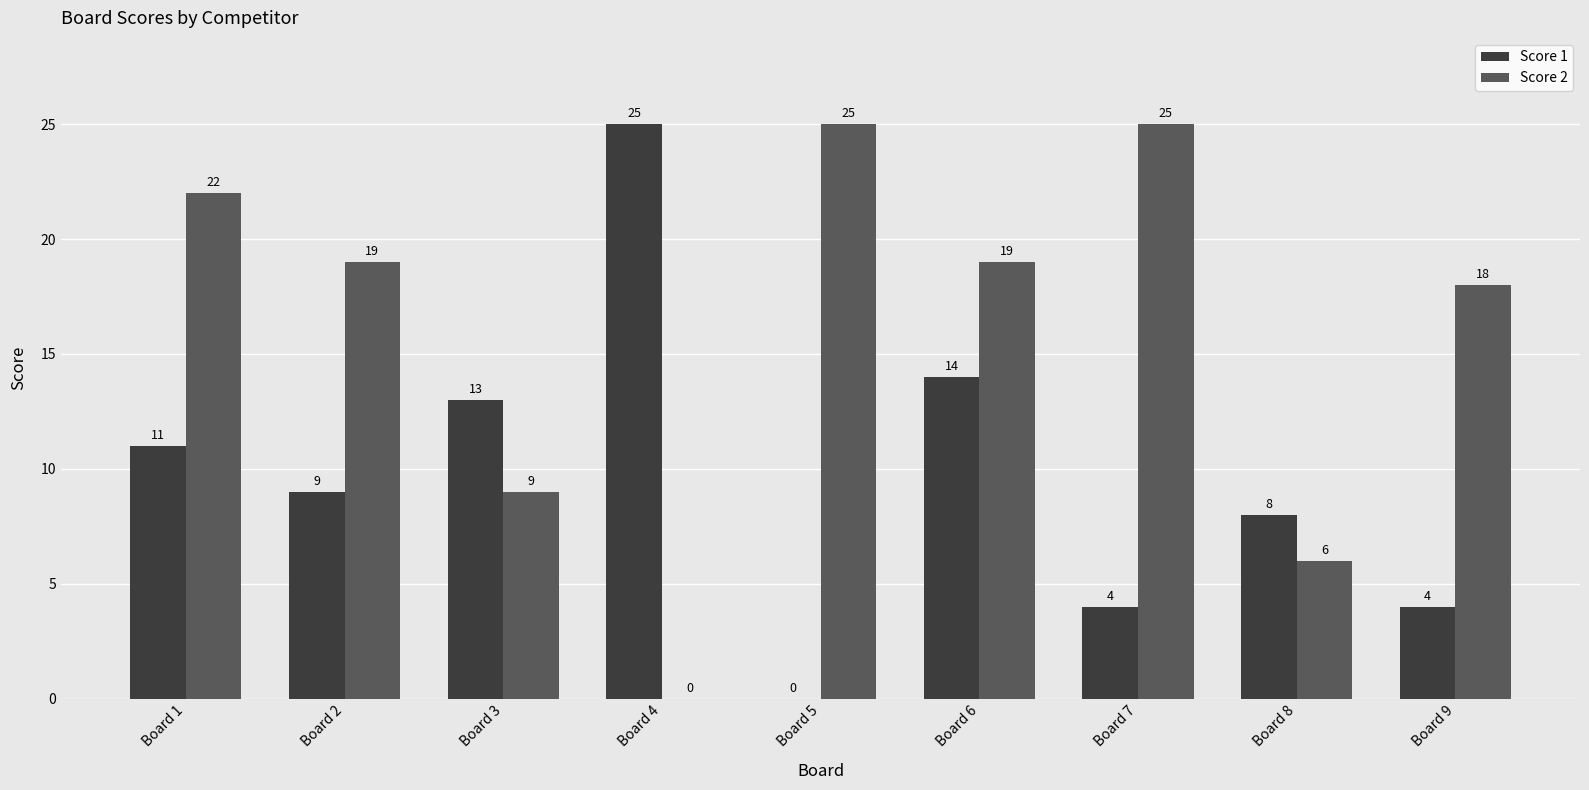

How many Score 2 values are between 9 and 22?

5